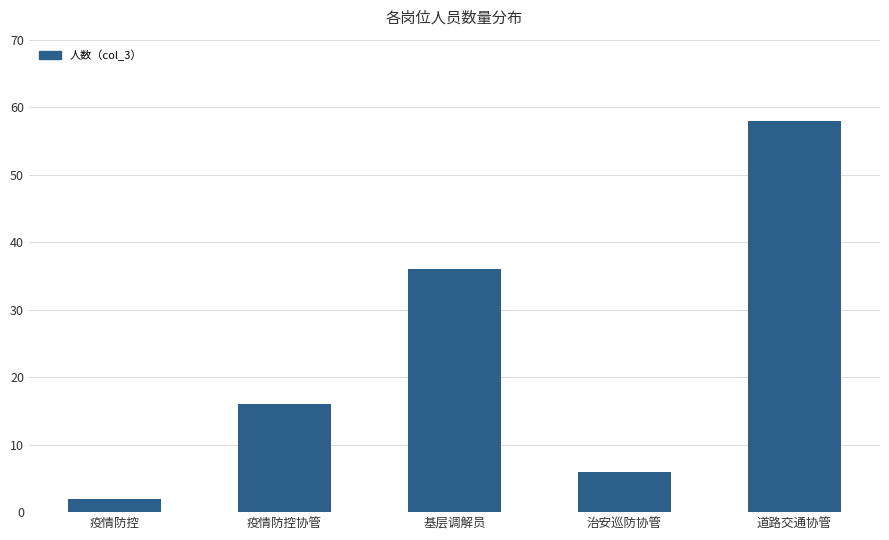

Reading left to right, transcribe all the data shown in this chart.

疫情防控=2	疫情防控协管=16	基层调解员=36	治安巡防协管=6	道路交通协管=58